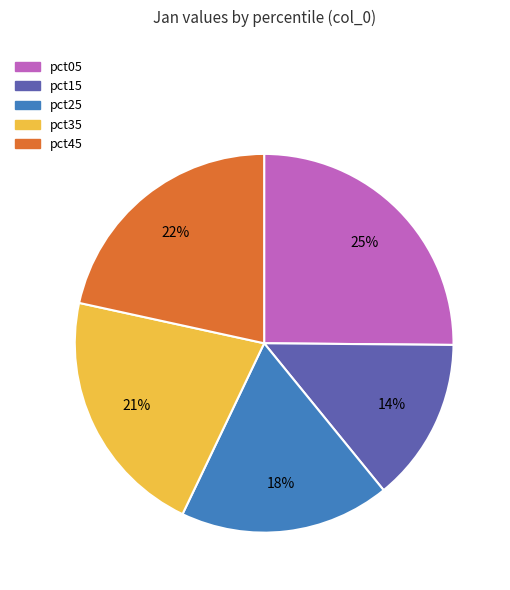

To the nearest percent, what is the average slice percentage?

20%